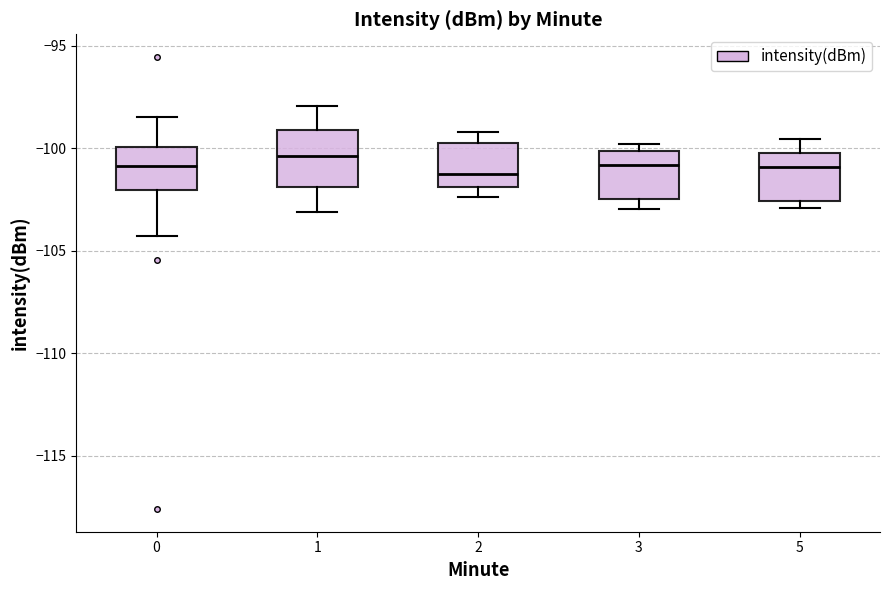

Reading left to right, transcribe this box plot: for each box, give where its median line is, the range the box spans, and where its two whiskers end, as read against the y-axis. The values are not printed on the chart, so give them approximately, as read against the axis.

0: median -101.0, box -102.0 to -100.0, whiskers -104.5 to -98.5
1: median -100.5, box -102.0 to -99.0, whiskers -103.0 to -98.0
2: median -101.5, box -102.0 to -100.0, whiskers -102.5 to -99.0
3: median -101.0, box -102.5 to -100.0, whiskers -103.0 to -100.0 (just above the box's upper edge)
5: median -101.0, box -102.5 to -100.0, whiskers -103.0 to -99.5